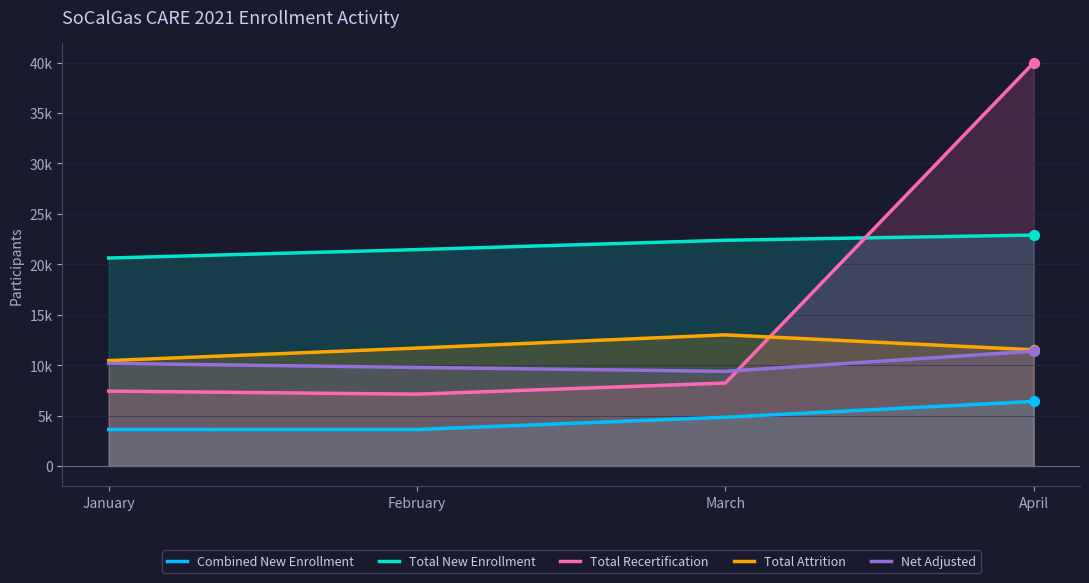

Which series contains the highest Y value?

Total Recertification